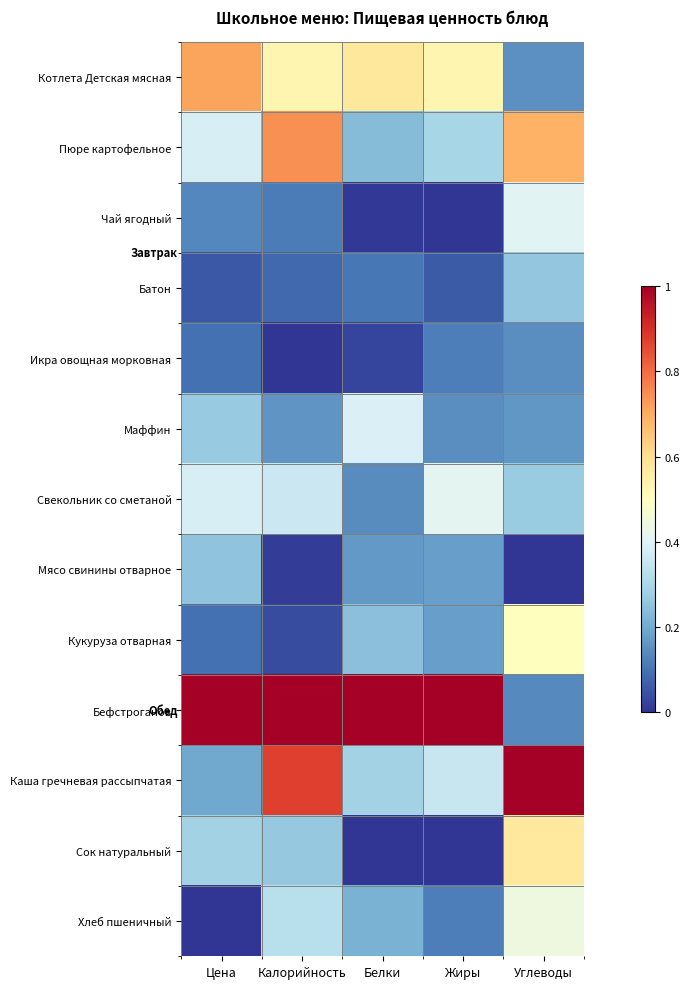

At how many categories does at least one series exceed 0?

5